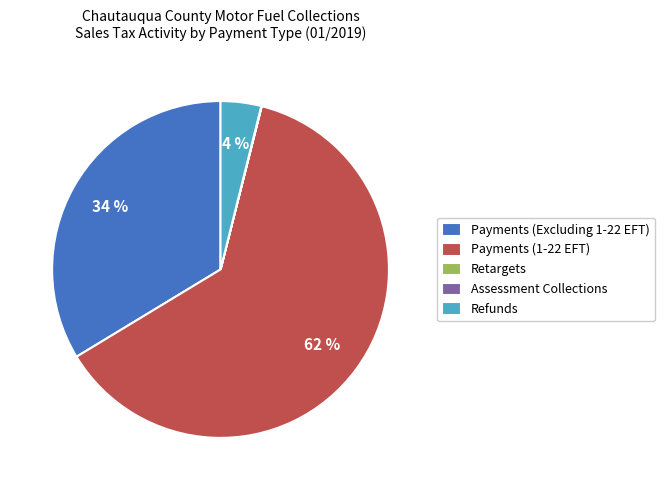

True or false: Payments (Excluding 1-22 EFT) accounts for 28% of the total.

False